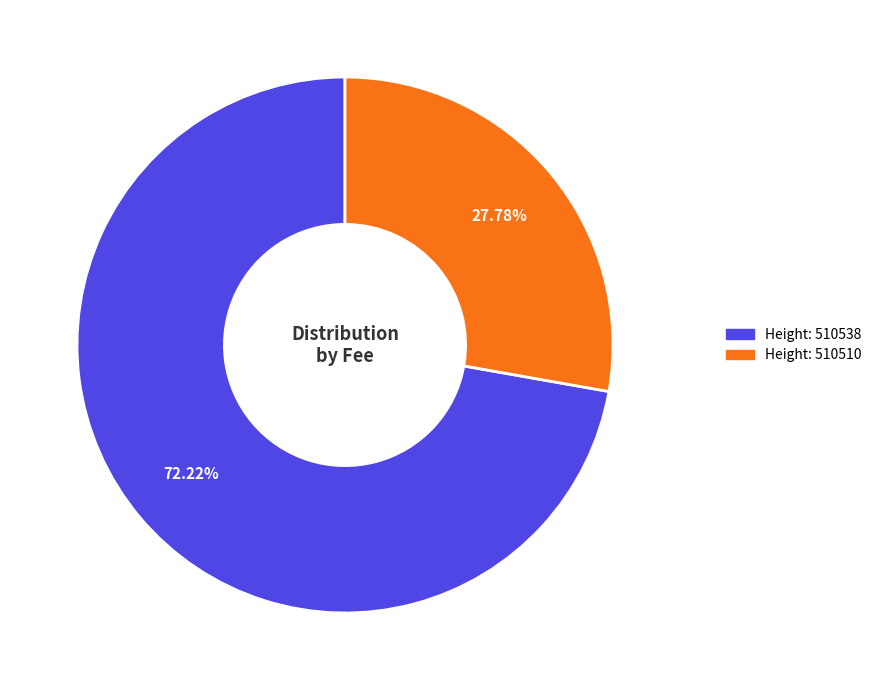

Is there any slice that represents more than half of the pie?

Yes